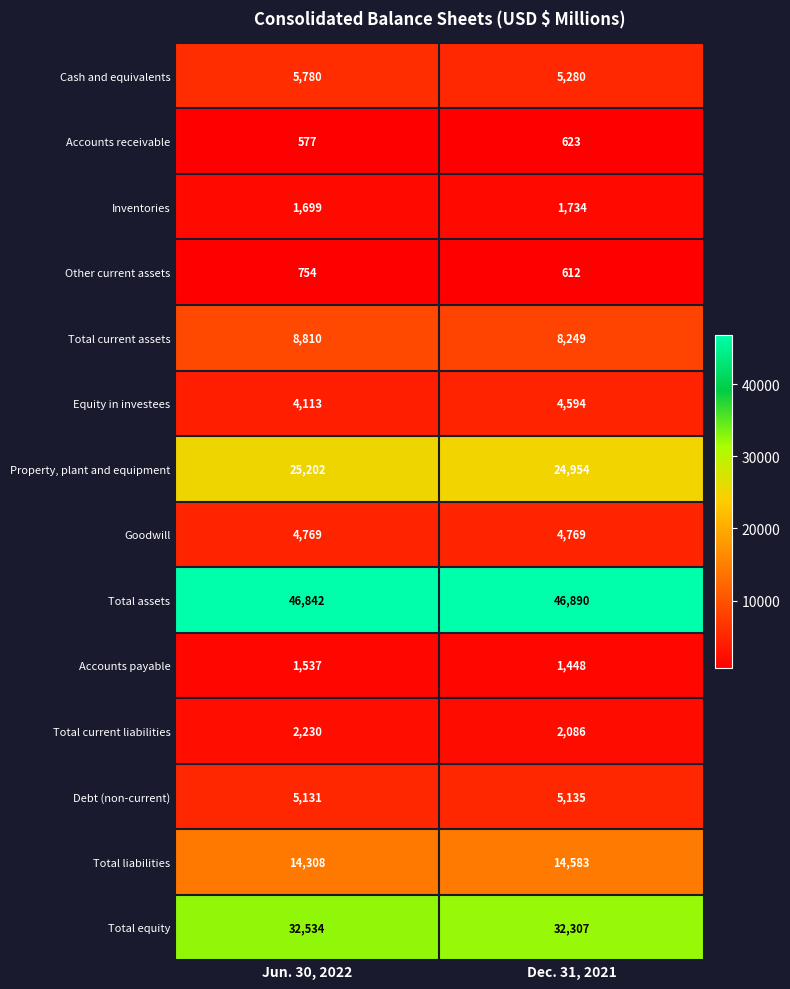

Which series has the widest spread of values?

Total current assets